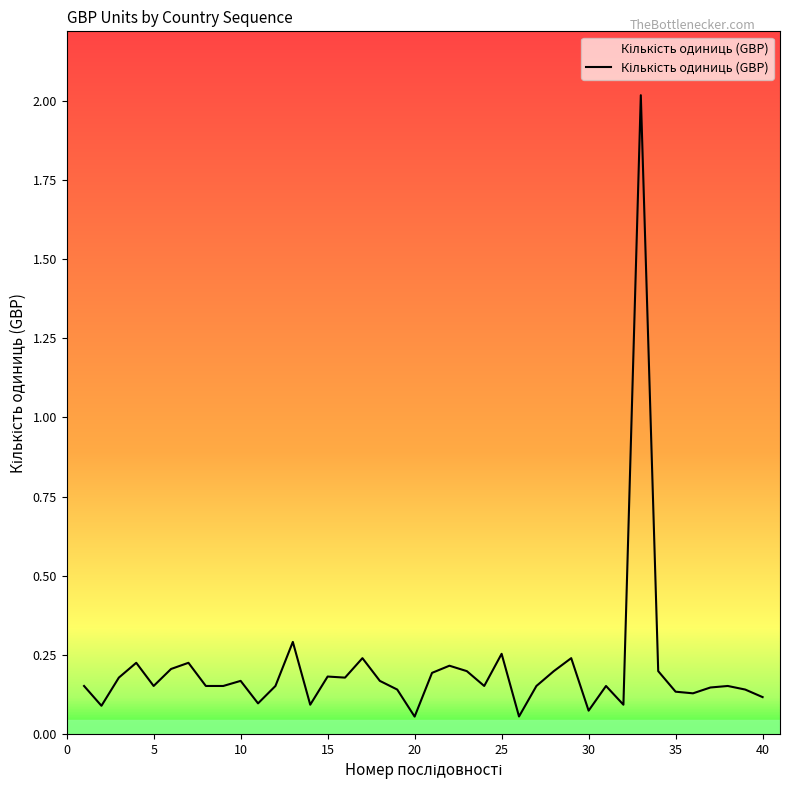

What is the greatest value displayed?

2.0